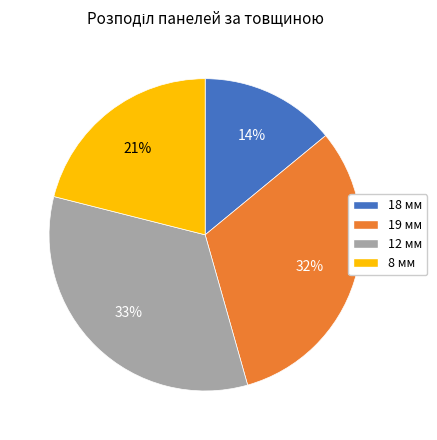

Combined, do 12 мм and 8 мм account for over 50%?

Yes